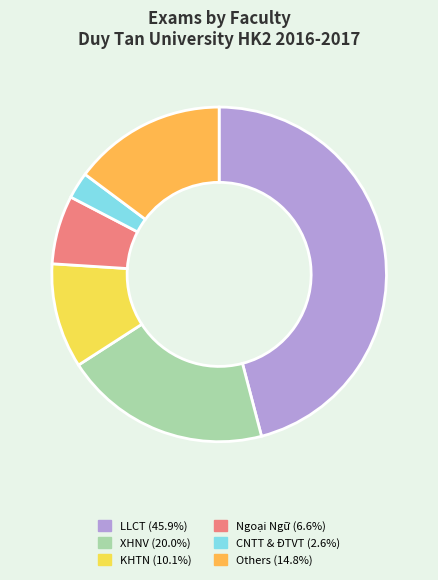

How many slices are in this pie chart?

6